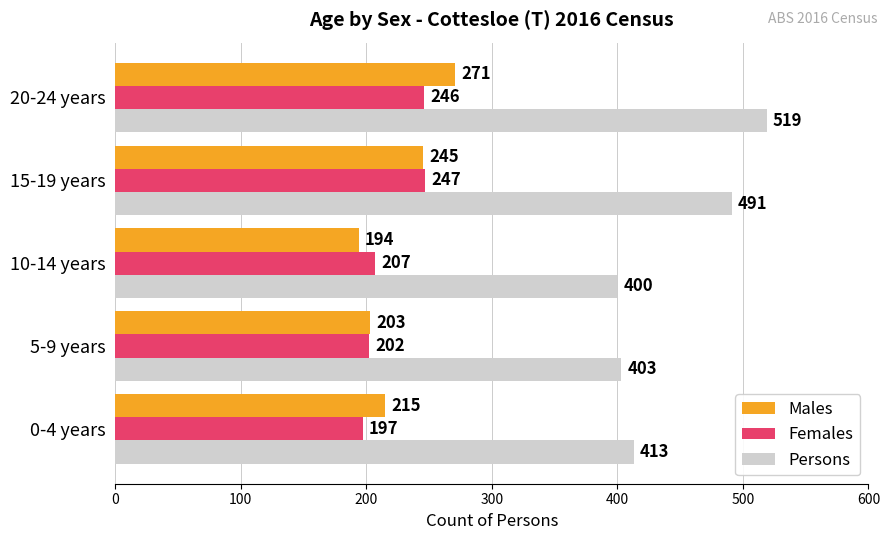

List the series in order of their peak value, highest first.

Persons, Males, Females